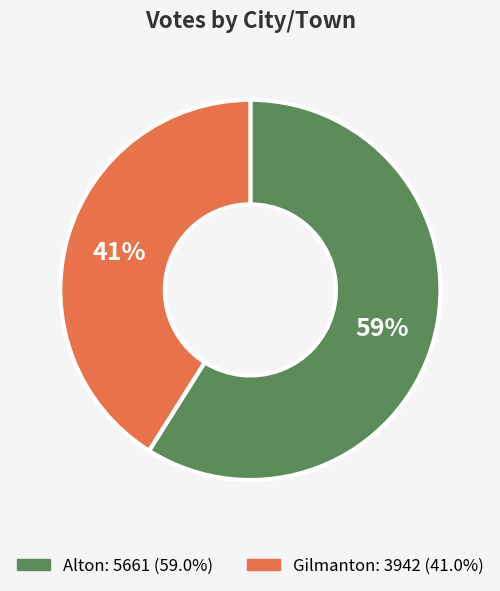

To the nearest percent, what is the difference between the largest and smallest slice percentages?

18%